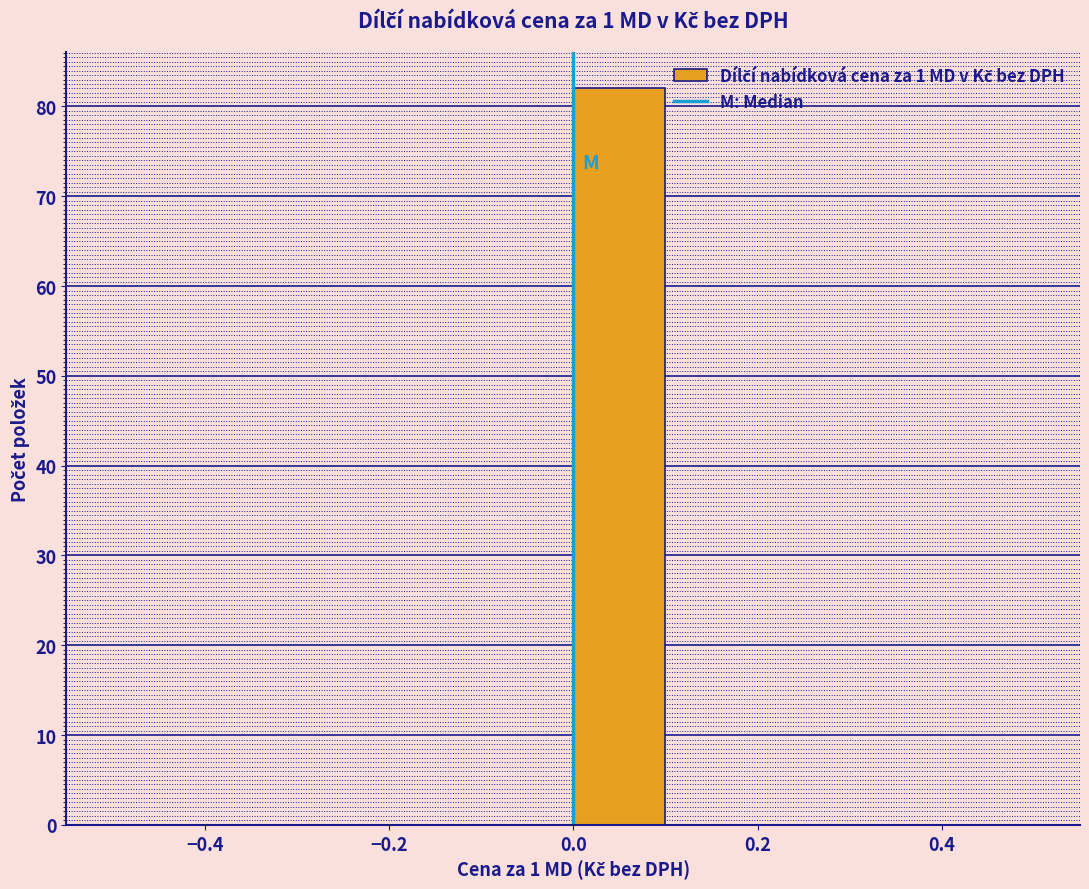

What is the height of the bar covering 0.0 to 0.1 on the x-axis? The values are not printed on the chart, so give them approximately, as read against the axis.

82